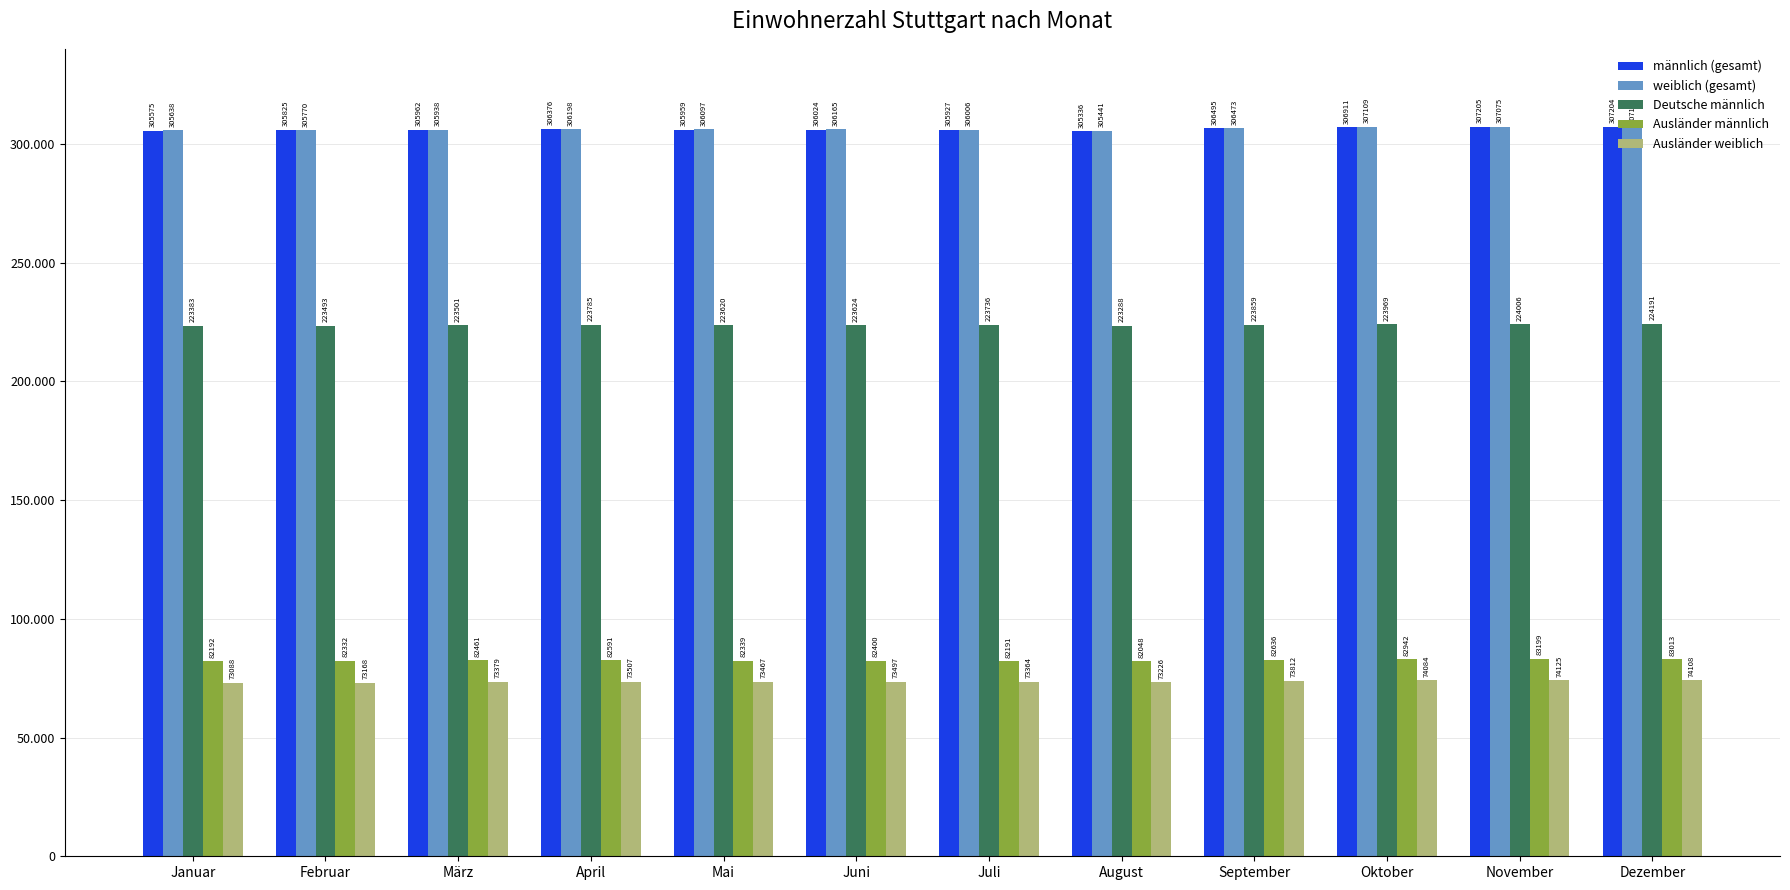

Does the chart contain any negative values?

No